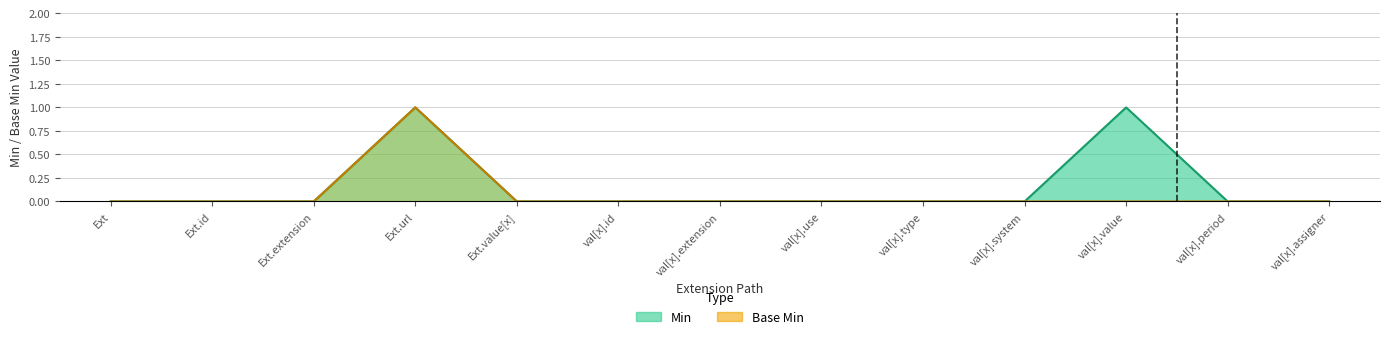

The value of Base Min at val[x].type is 0. True or false?

False